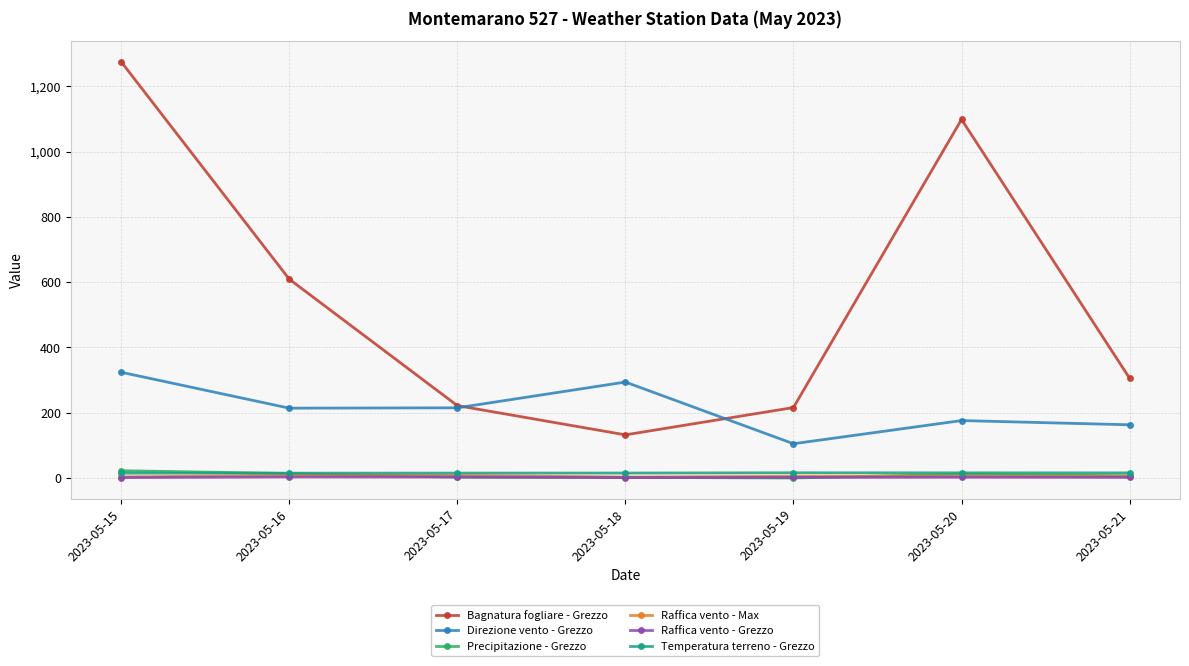

True or false: Bagnatura fogliare - Grezzo and Precipitazione - Grezzo intersect in this chart.

False